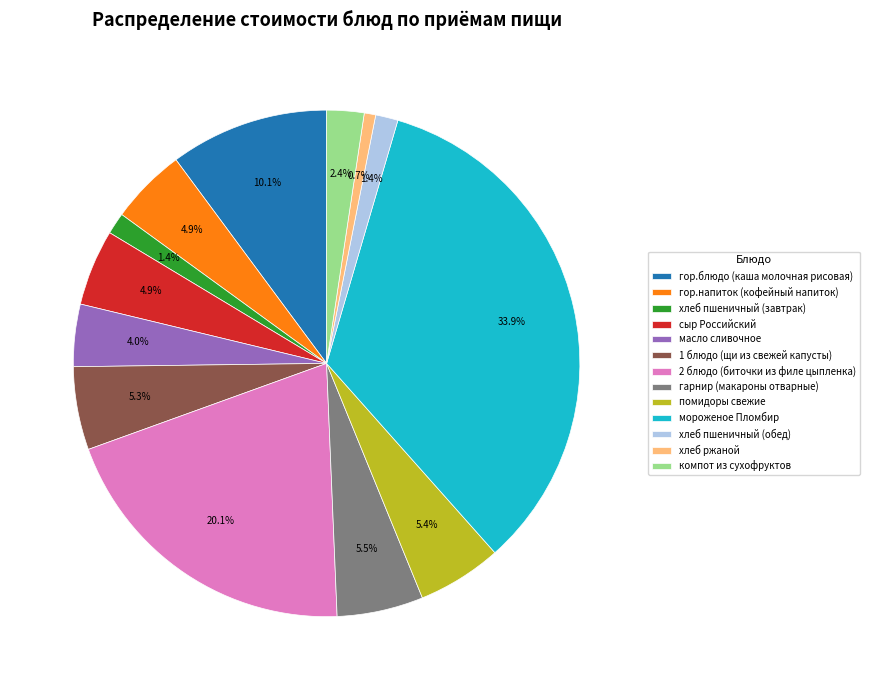

What is the largest slice in the pie chart?

мороженое Пломбир